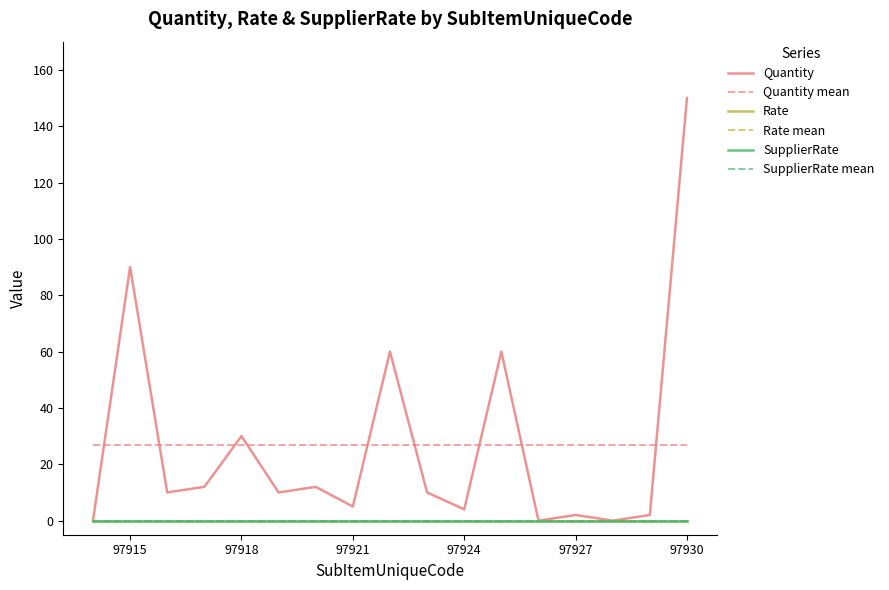

At how many categories does at least one series exceed 125?

1